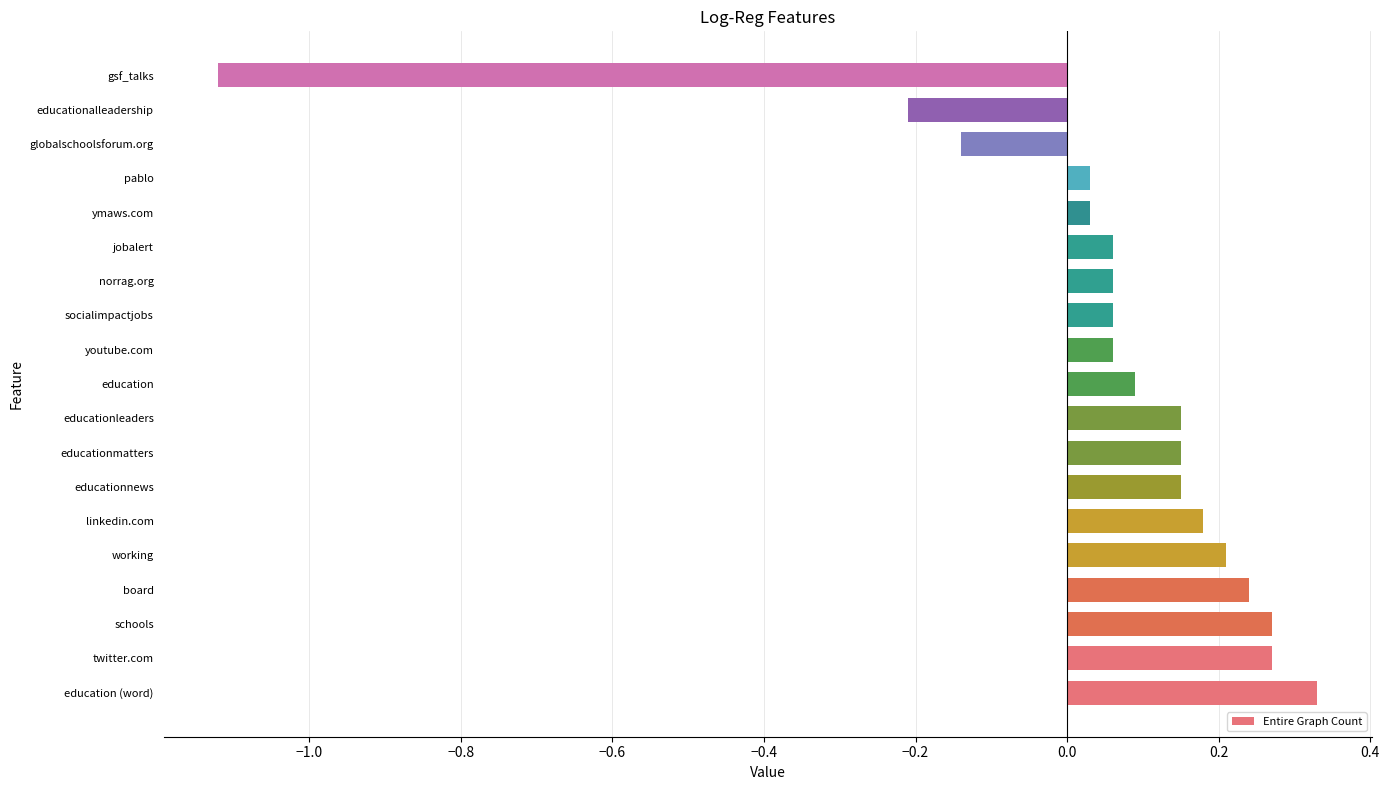

True or false: the data shows 0.0 at linkedin.com.

False